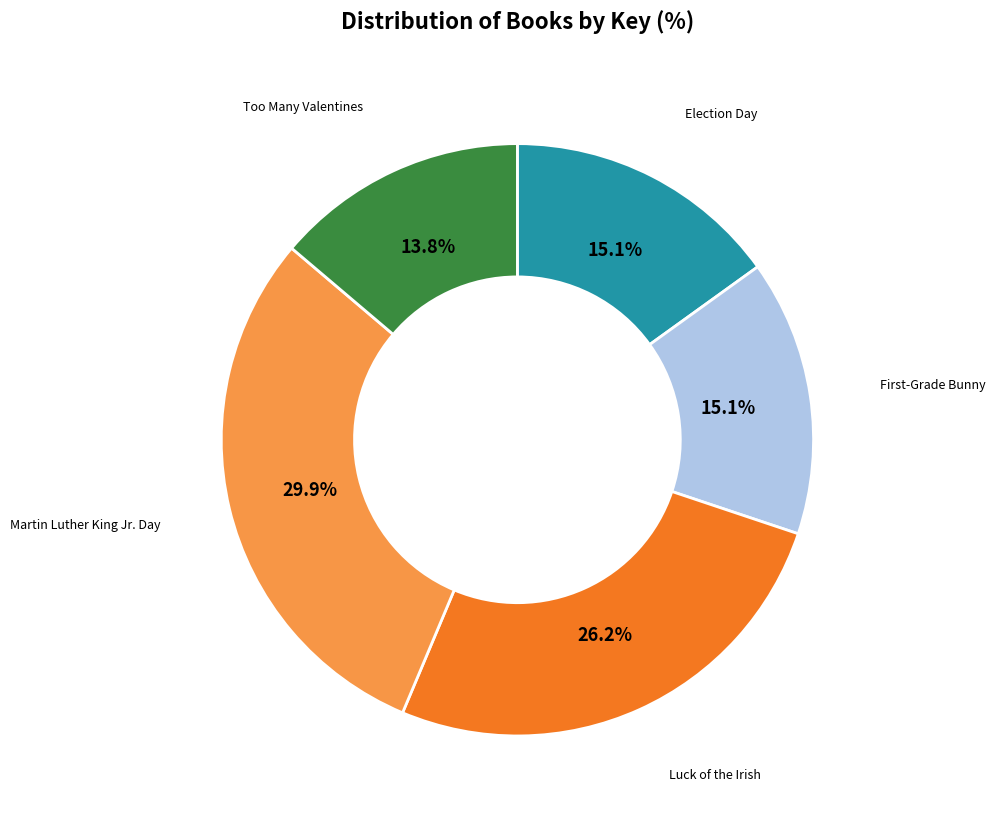

To the nearest percent, what is the difference between the largest and smallest slice percentages?

16%